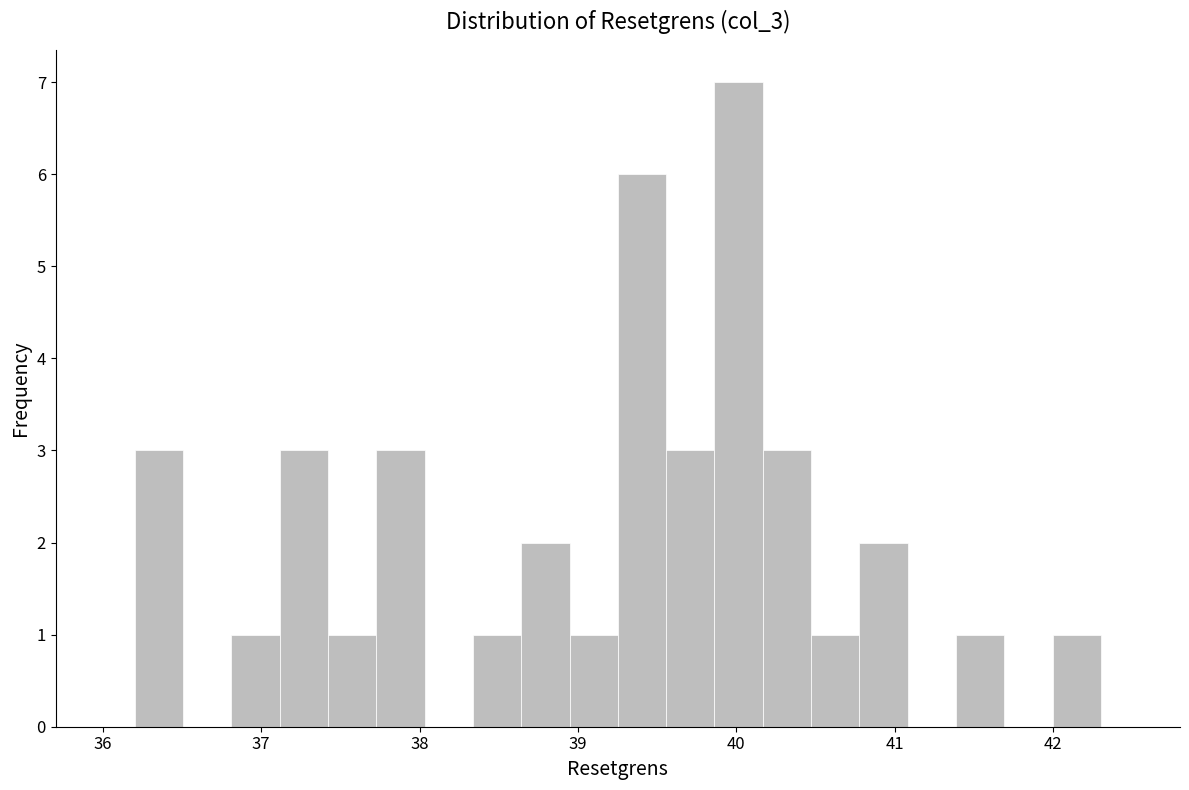

Read against the x-axis, roughly where is the centre of the tallest bar?

40.0